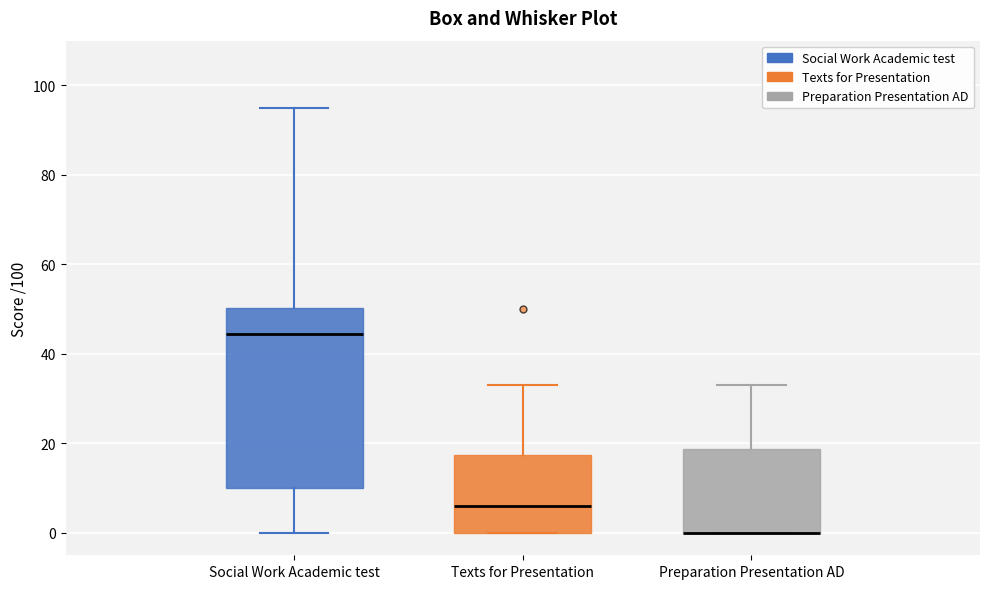

Comparing the boxes themselves (not the whiskers), which one is the tallest?

Social Work Academic test